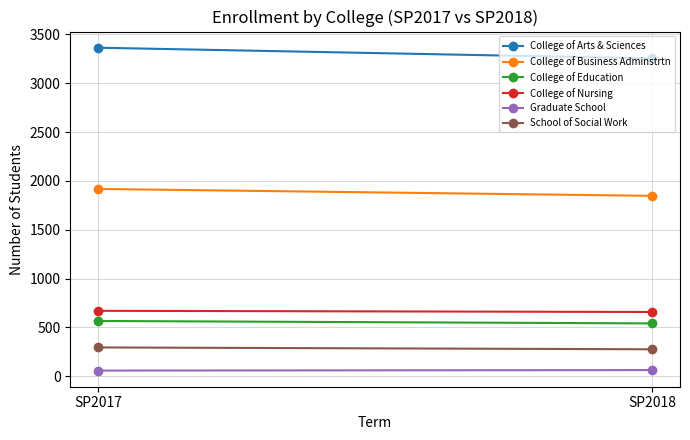

What value does the Graduate School series have at SP2017?

58